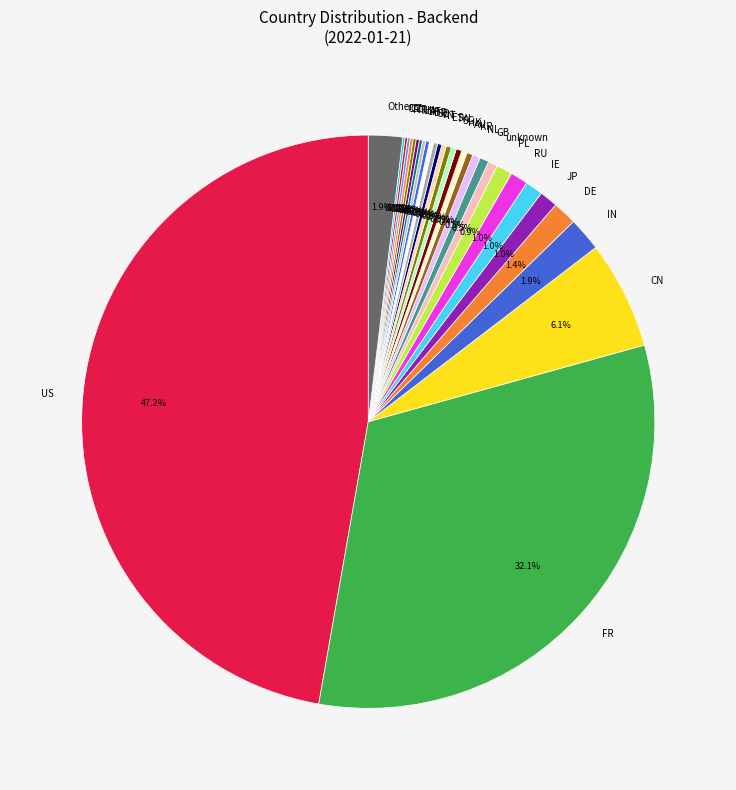

What is the largest slice in the pie chart?

US